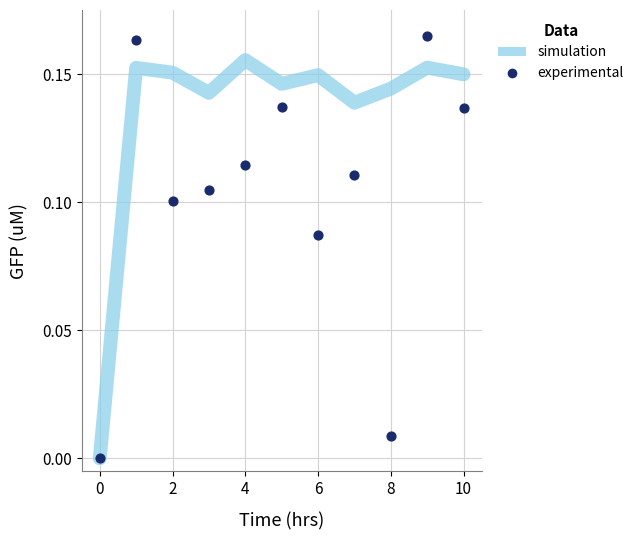

Which series has the largest Y range (max minus min)?

experimental